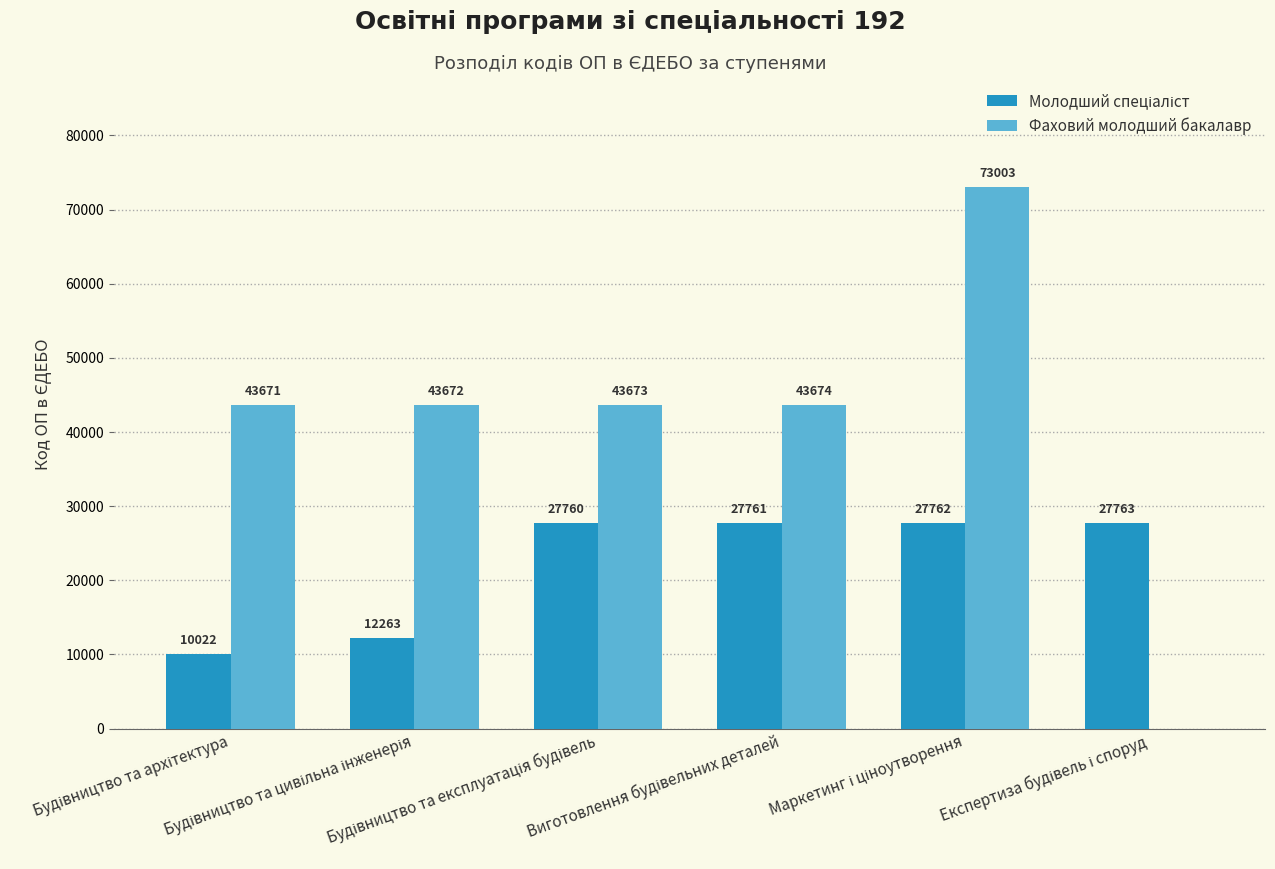

Which series has the largest total across all categories?

Фаховий молодший бакалавр